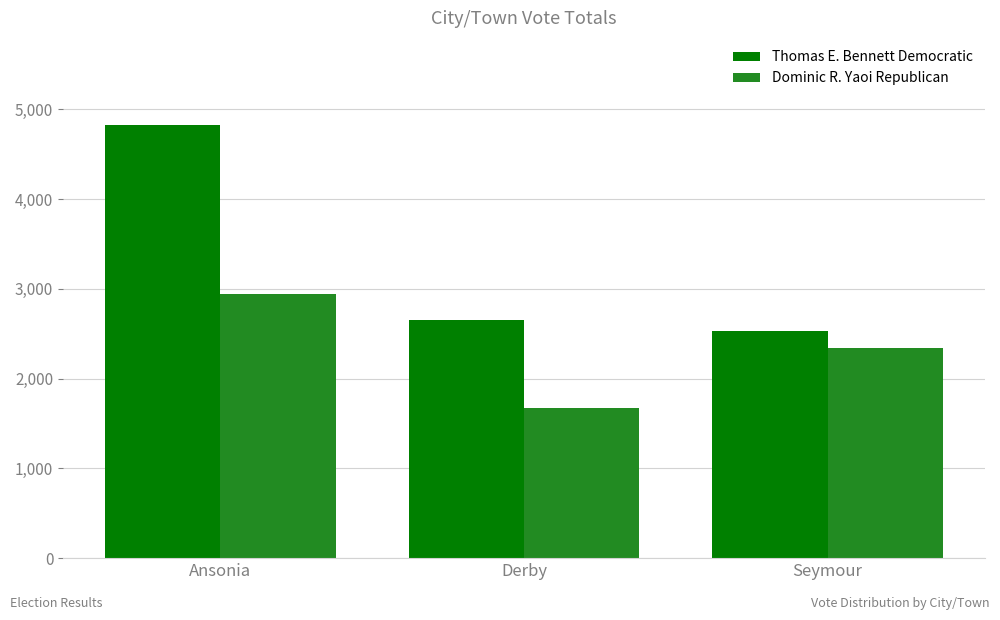

Reading right to left, transcribe all the data shown in this chart.

Thomas E. Bennett Democratic: Seymour=2525	Derby=2657	Ansonia=4829
Dominic R. Yaoi Republican: Seymour=2336	Derby=1674	Ansonia=2940